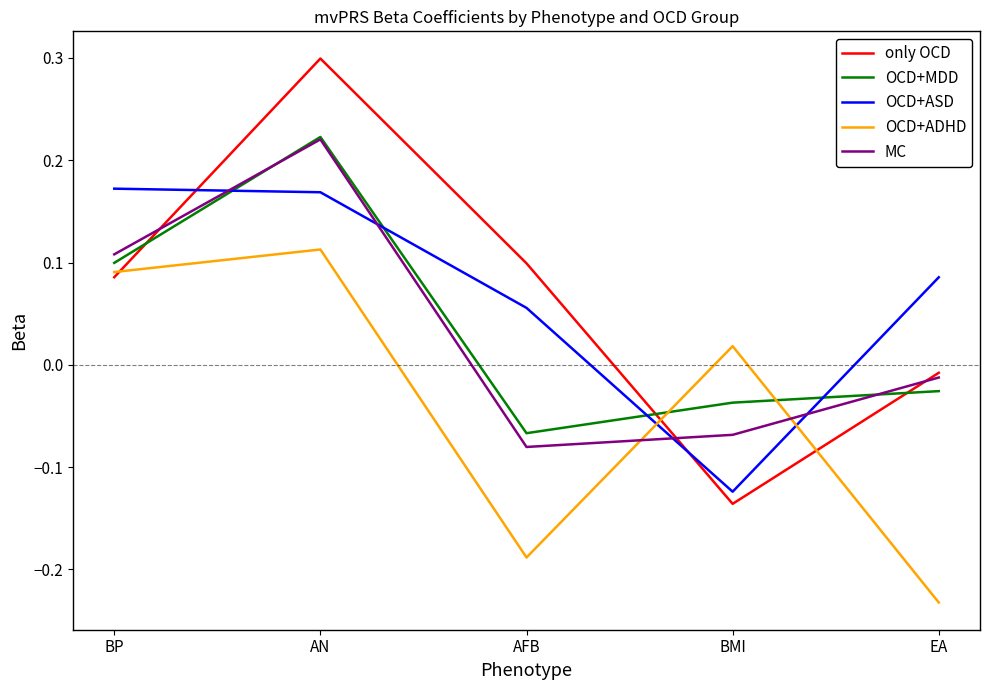

Is it true that OCD+MDD equals 0.1 at AN?

False